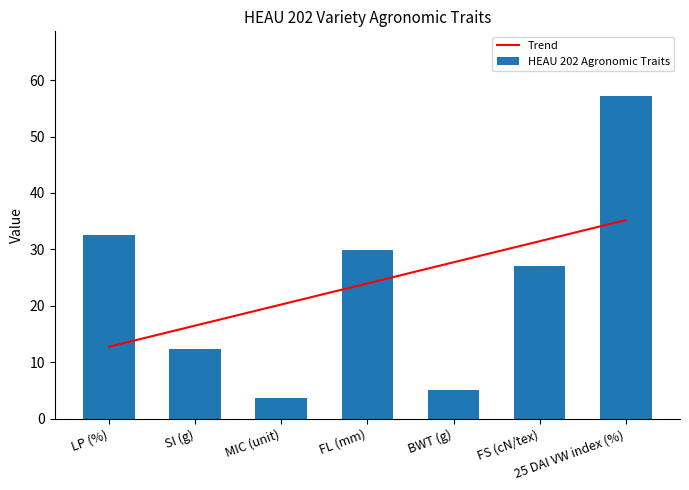

List the series in order of their peak value, highest first.

HEAU 202 Agronomic Traits, Trend